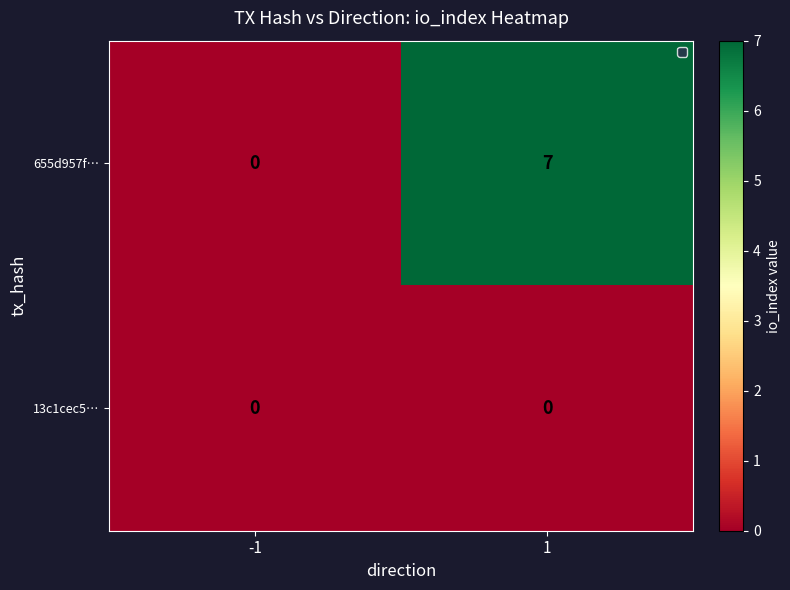

Which series changed the most between -1 and 1?

655d957f…